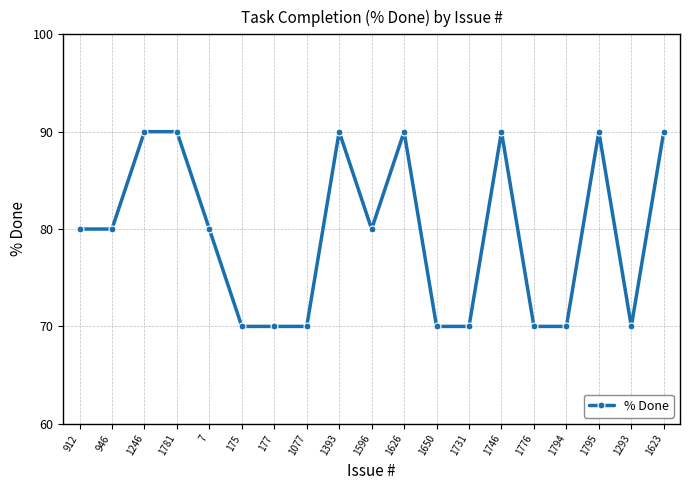

True or false: the data shows 70 at 175.

True